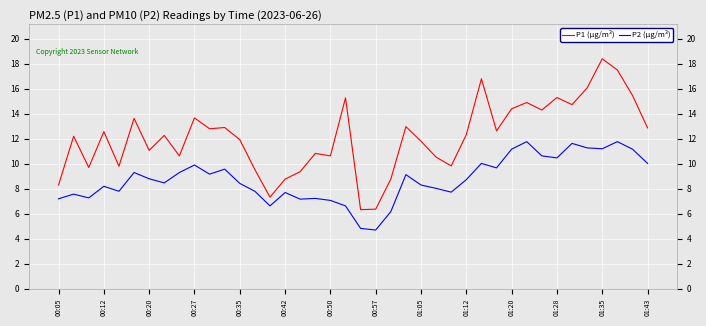

True or false: P1 (µg/m³) and P2 (µg/m³) cross at least once.

False